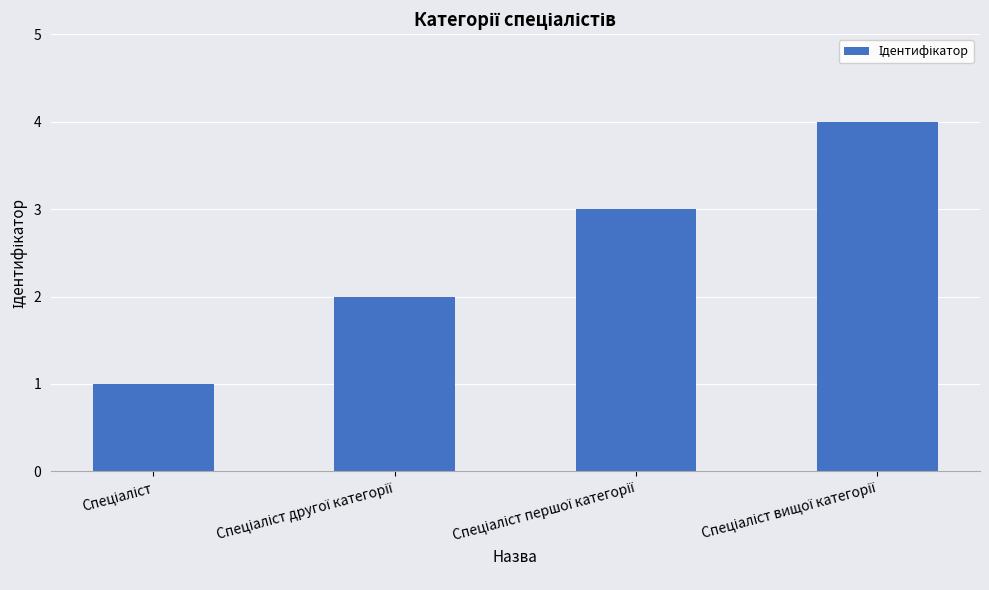

What is the difference between the maximum and minimum values?

3